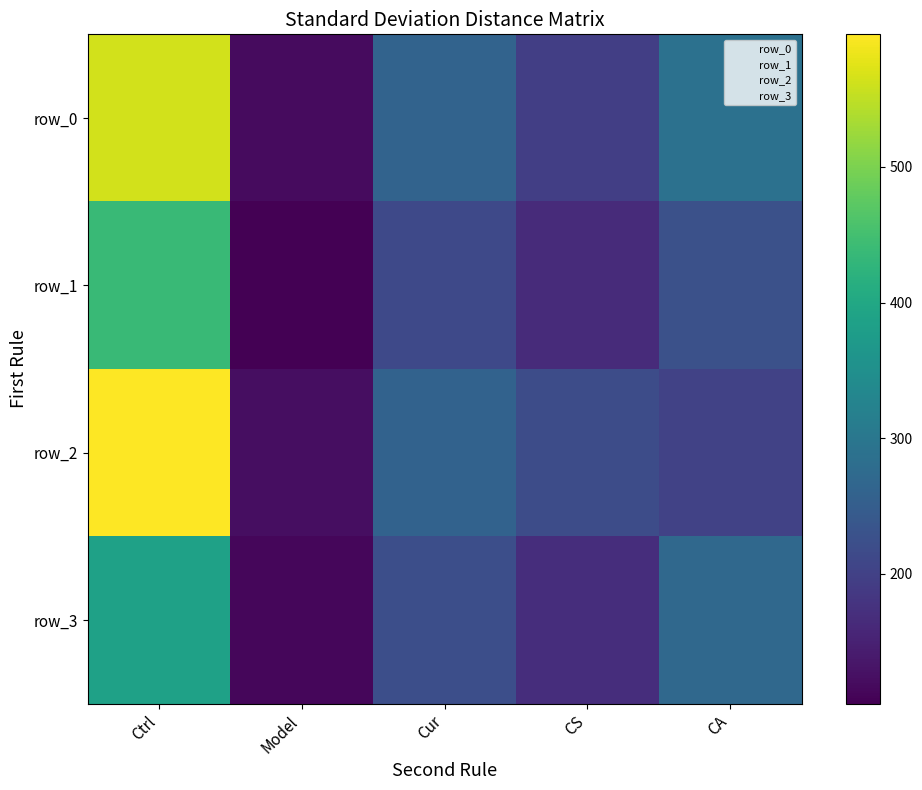

Rank the series by their maximum value, from lowest to highest.

row_3, row_1, row_0, row_2